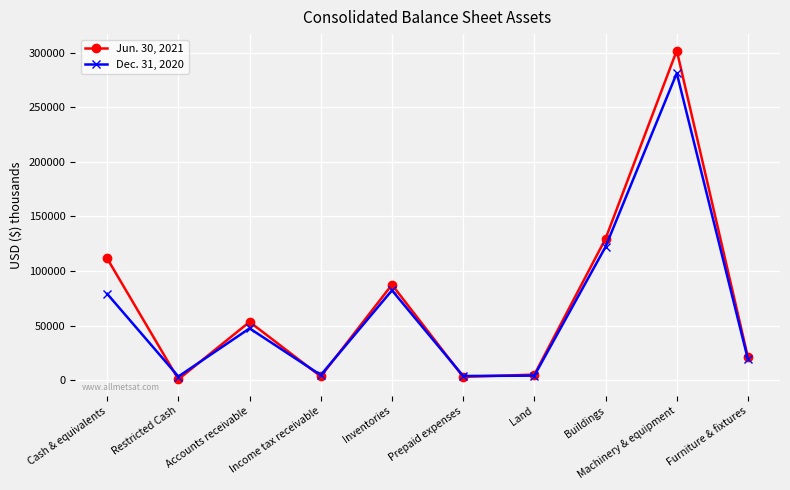

How many series are shown in this chart?

2